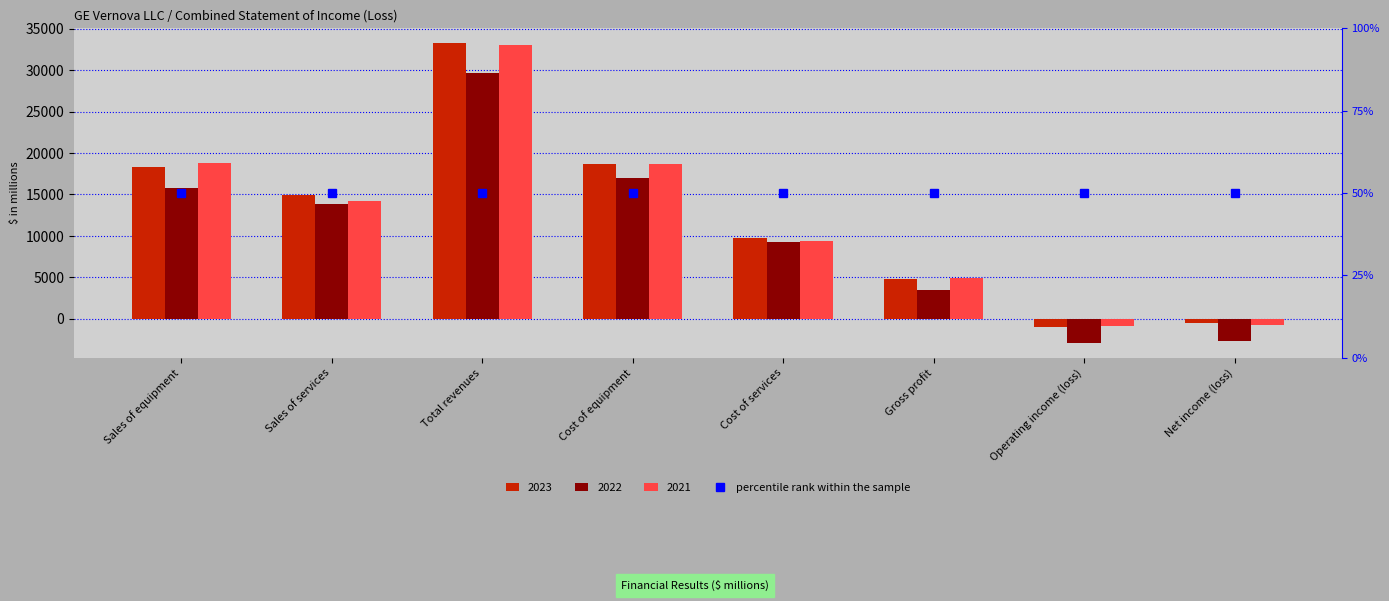

How many data points does each series have?

8